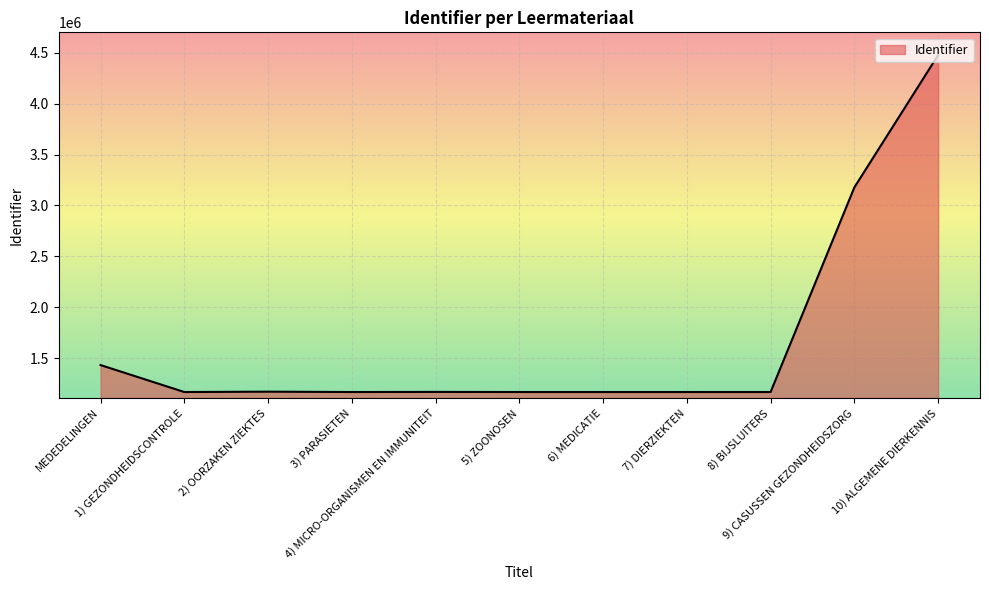

What is the greatest value displayed?

4476694